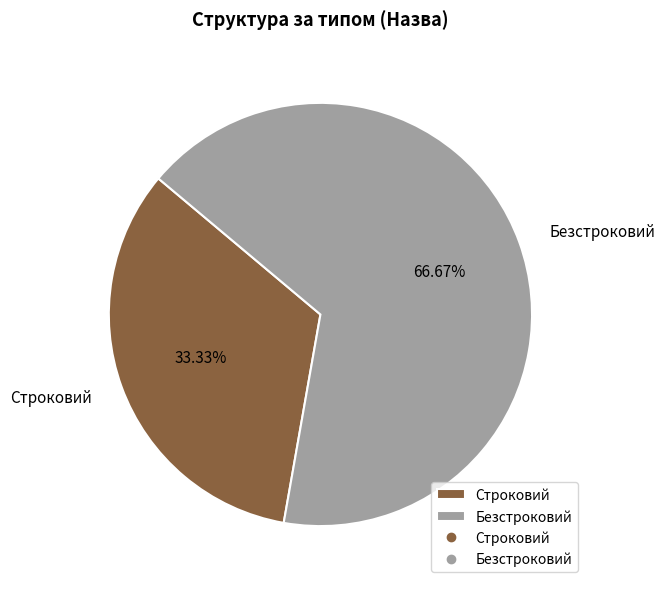

Rank the categories by value from lowest to highest.

Строковий, Безстроковий